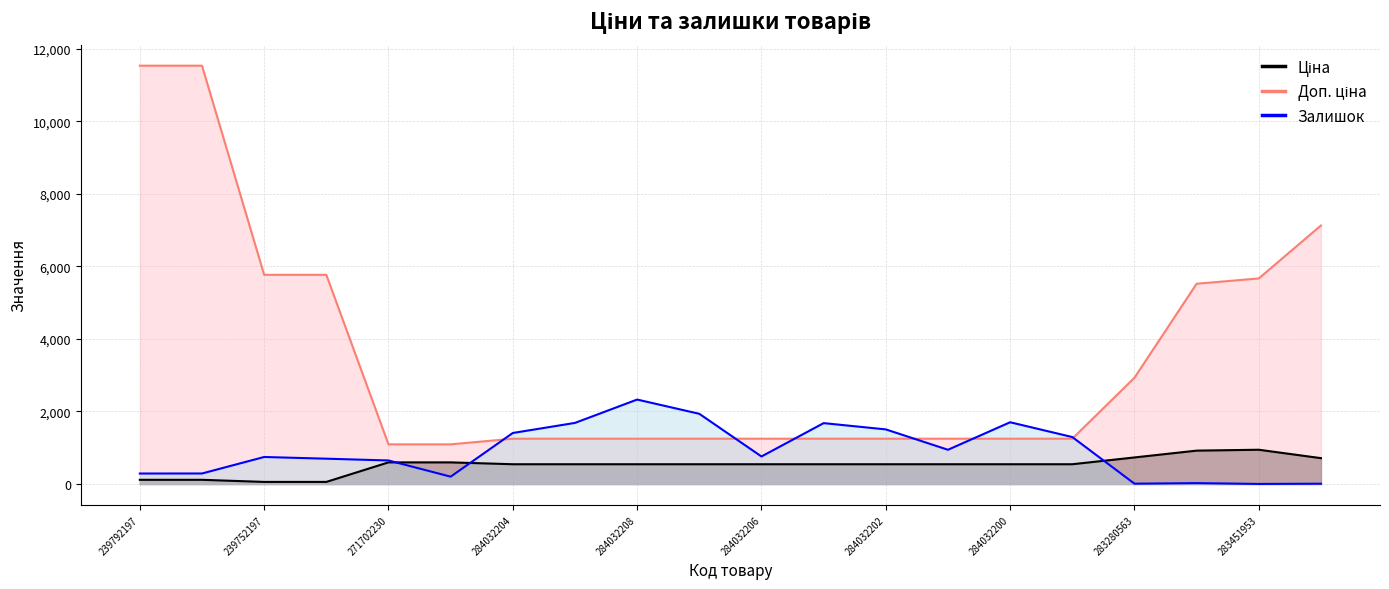

What is the average value of the Доп. ціна series?

3527.1